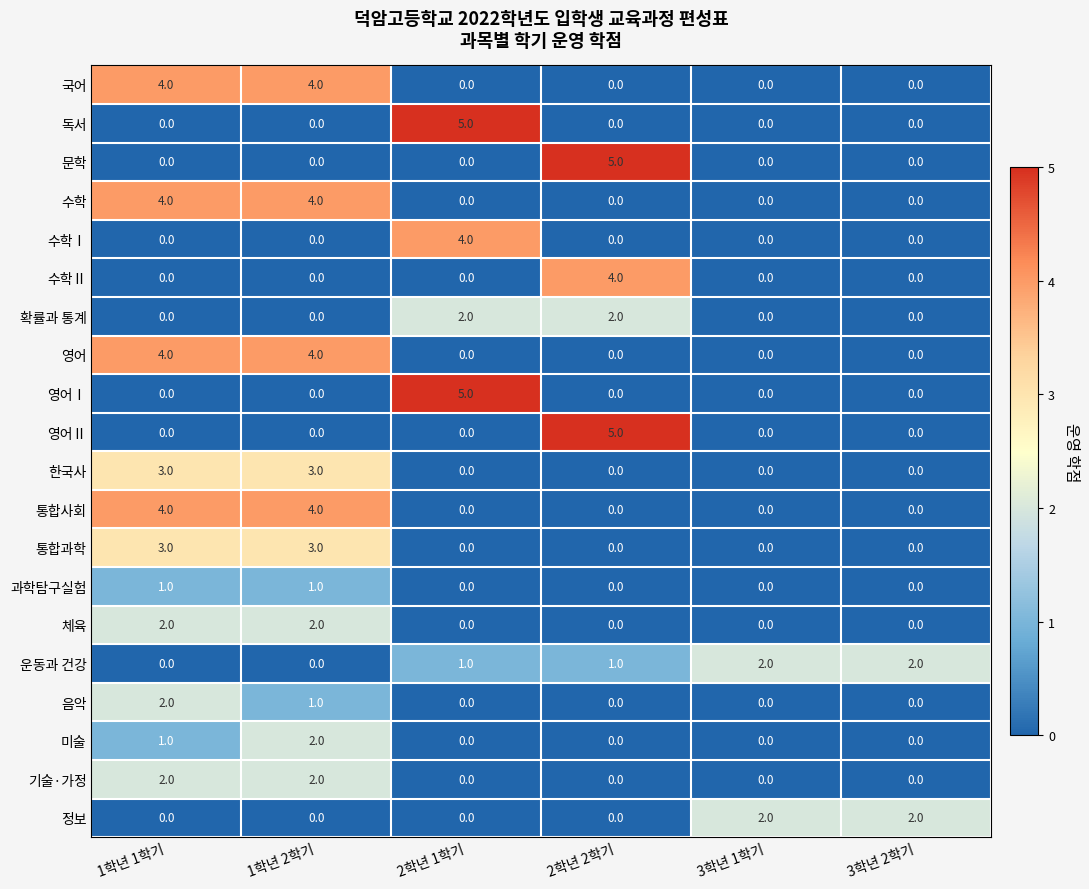

What is the difference between the highest and lowest values at 2학년 2학기?

5